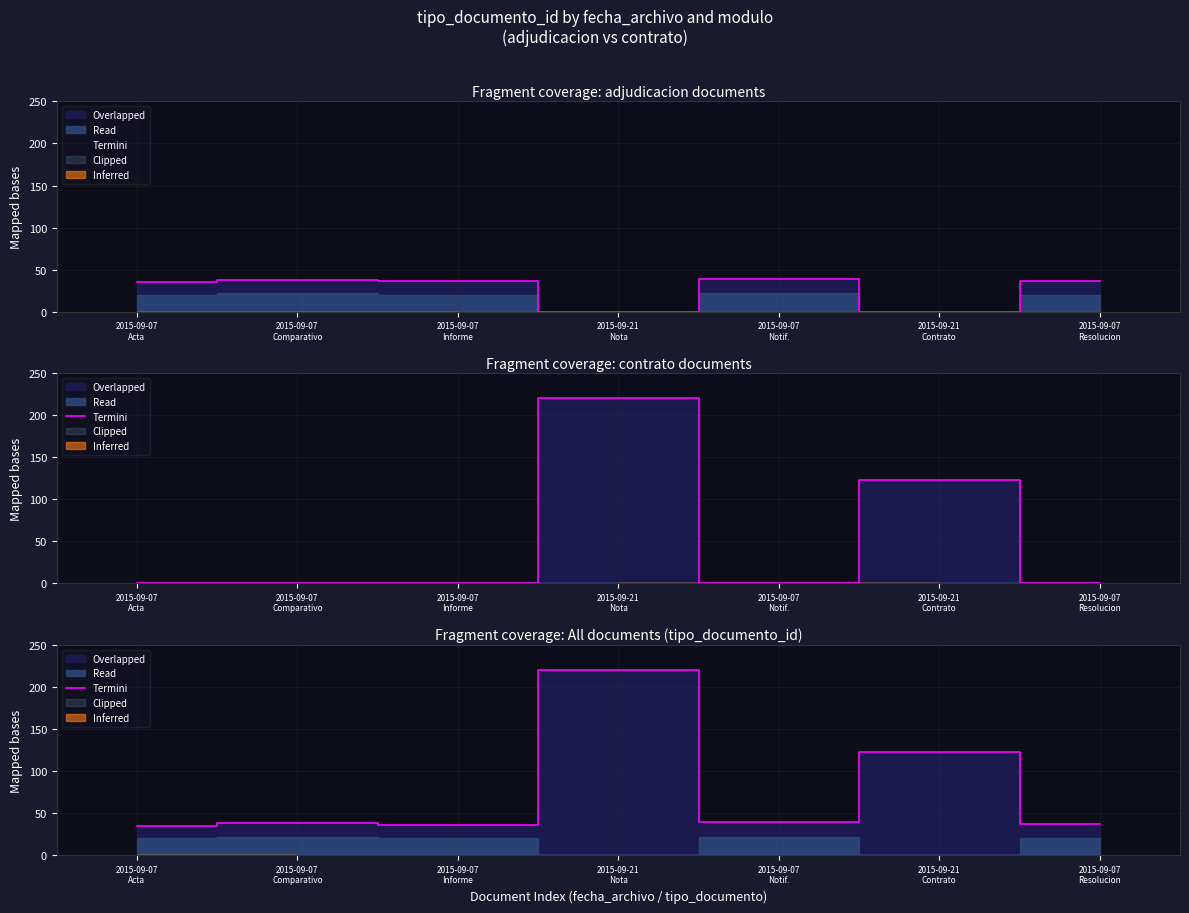

Where is the first local minimum?

2015-09-07
Informe